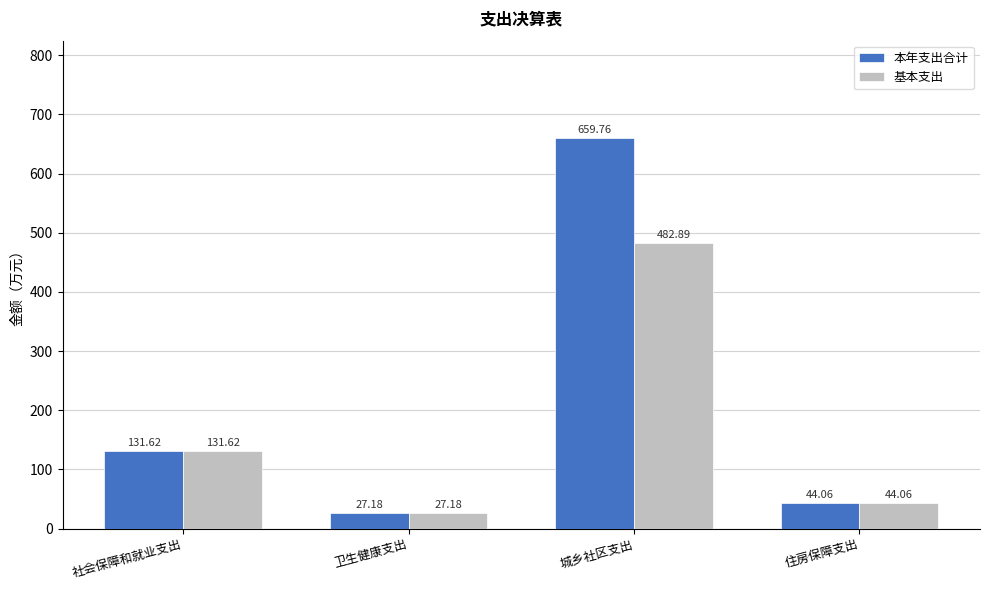

Where does the 基本支出 series first go above 131?

社会保障和就业支出